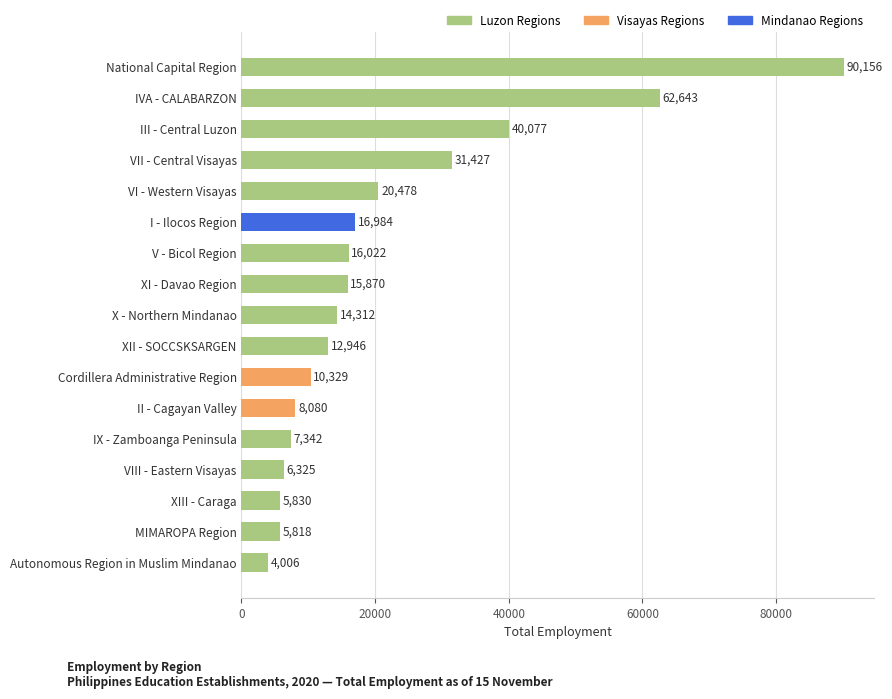

Reading top to bottom, transcribe all the data shown in this chart.

90156	62643	40077	31427	20478	16984	16022	15870	14312	12946	10329	8080	7342	6325	5830	5818	4006